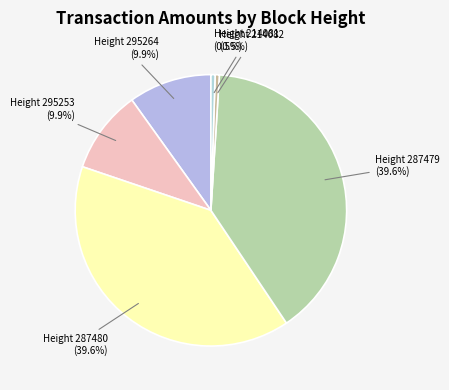

Is Height 214082 the majority of the pie?

No